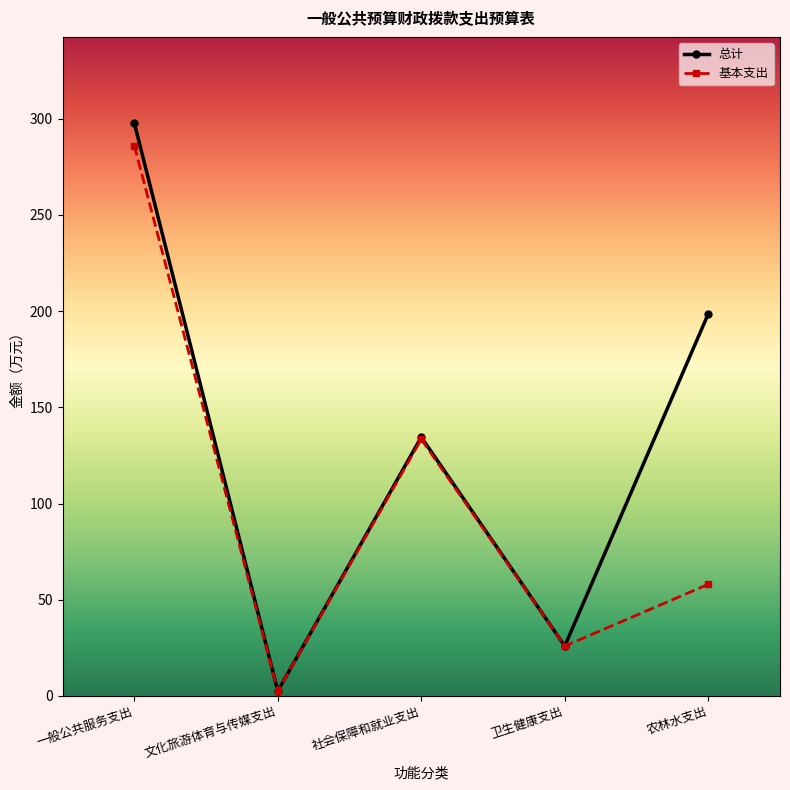

Where is 基本支出 nearest to the value 144?

社会保障和就业支出